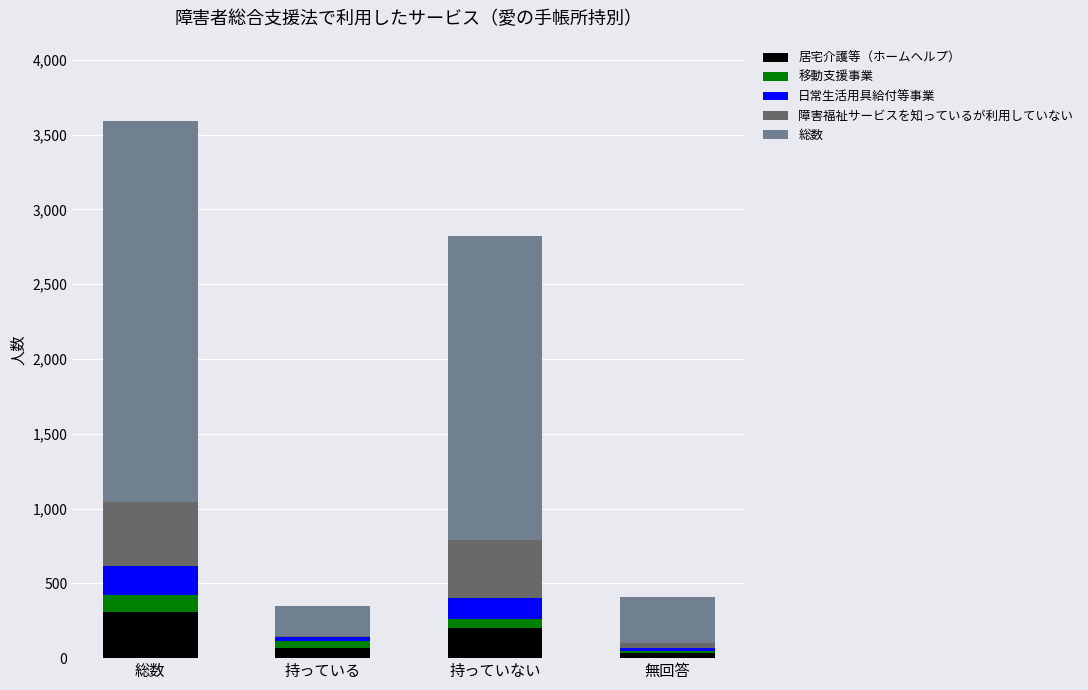

What is the total value across all series at 総数?

3590